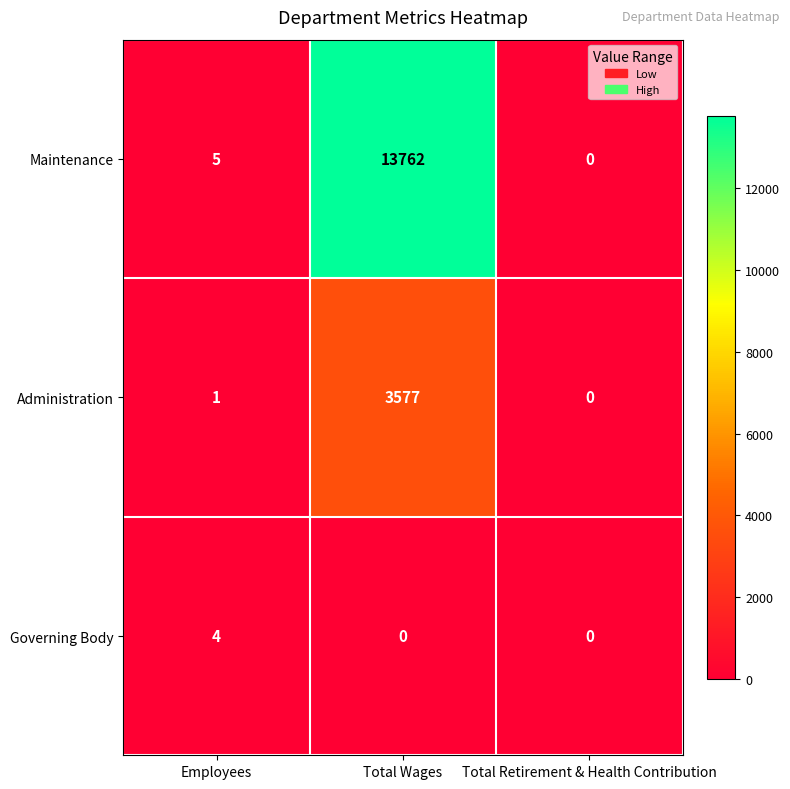

Which category has the highest value in the Governing Body series?

Employees